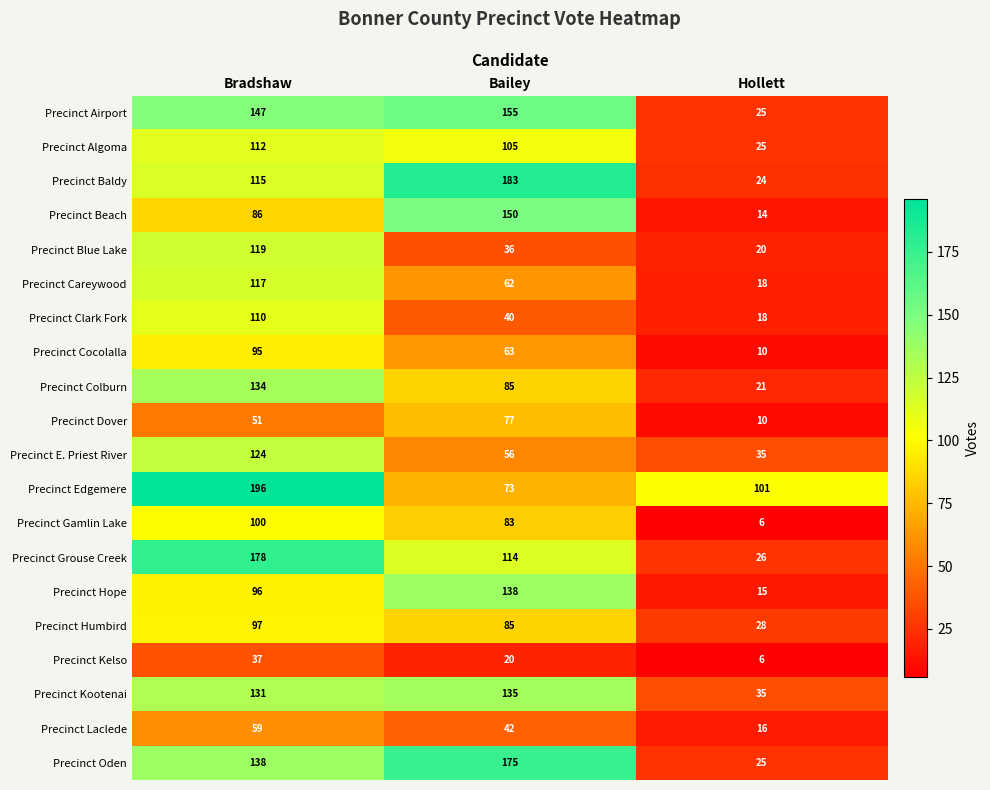

What is the sum of all Precinct Gamlin Lake values?

189